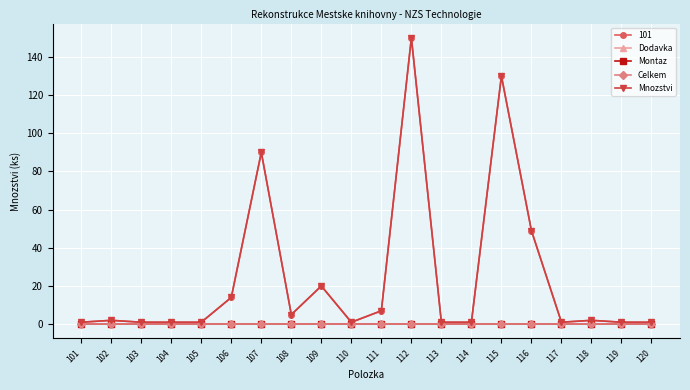

Reading right to left, what are all the values shown in this chart?

Dodavka: 0	0	0	0	0	0	0	0	0	0	0	0	0	0	0	0	0	0	0	0
Montaz: 0	0	0	0	0	0	0	0	0	0	0	0	0	0	0	0	0	0	0	0
Celkem: 0	0	0	0	0	0	0	0	0	0	0	0	0	0	0	0	0	0	0	0
Mnozstvi: 1	1	2	1	49	130	1	1	150	7	1	20	5	90	14	1	1	1	2	1